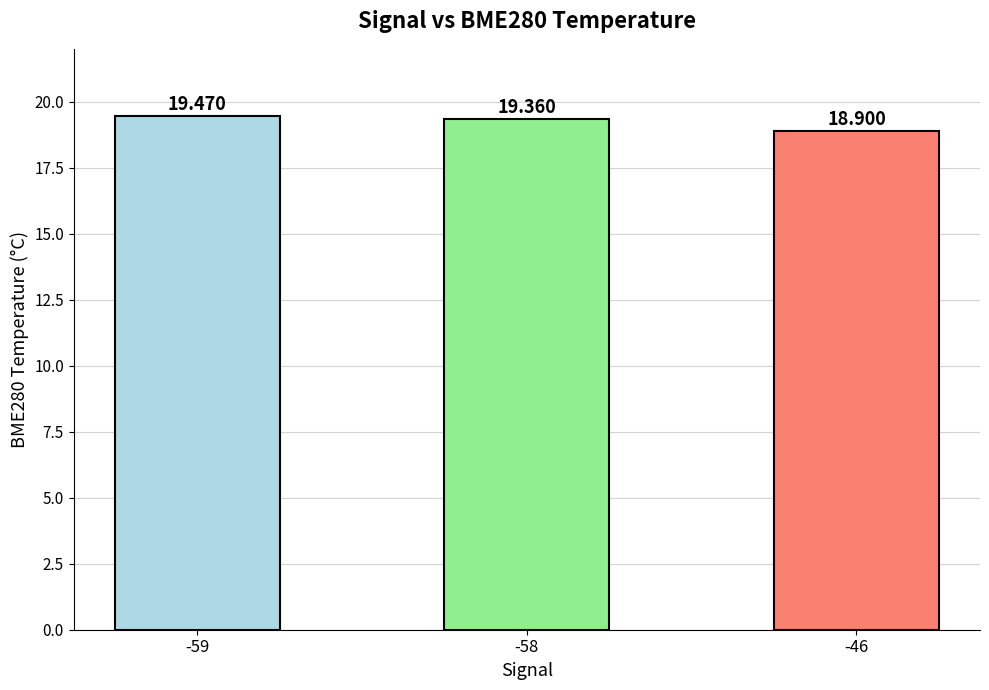

The chart shows a value of 12.9 at -58. True or false?

False